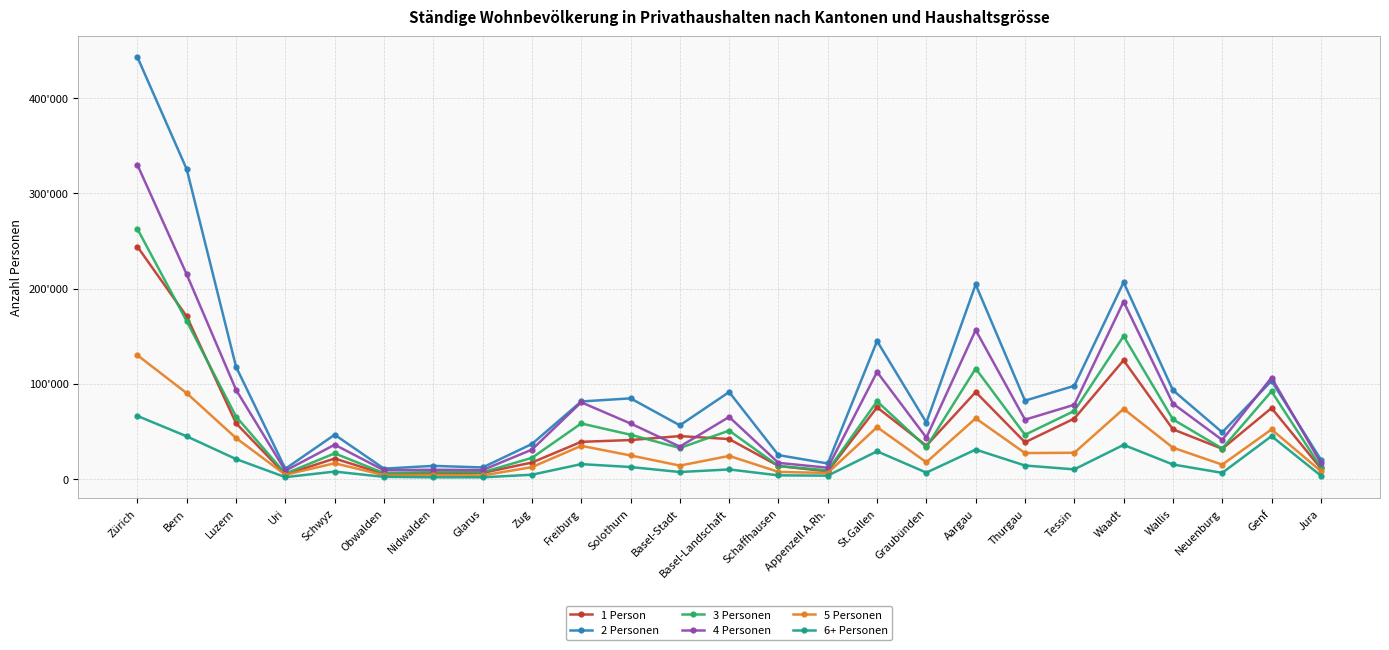

At which label is 2 Personen closest to 226807?

Waadt